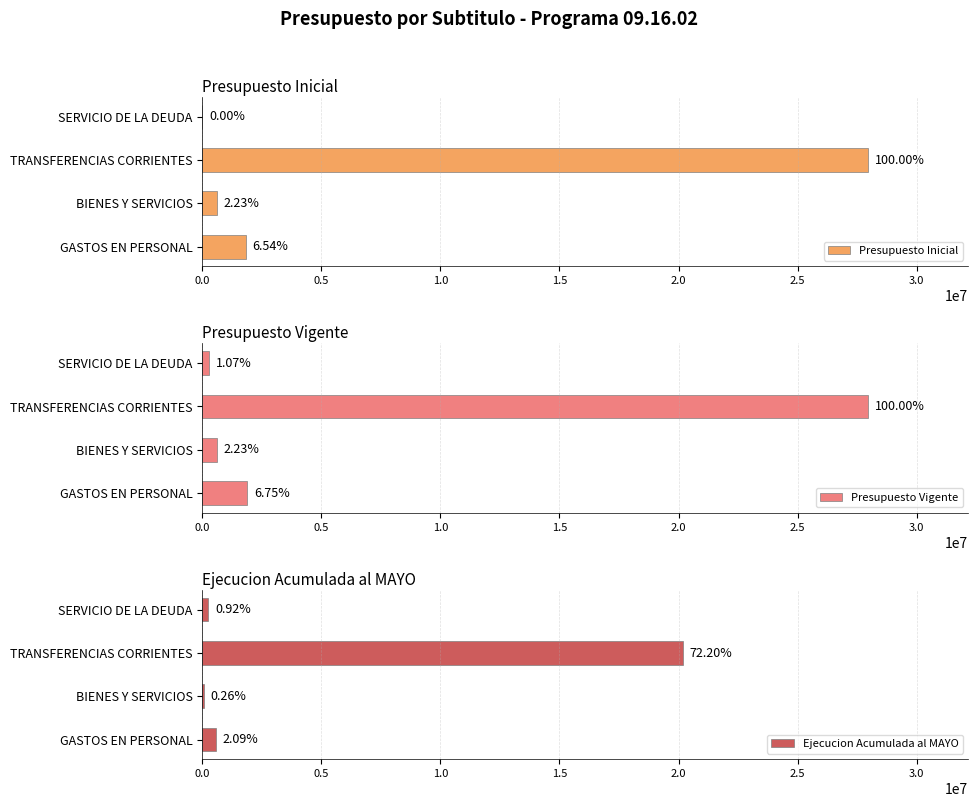

Reading left to right, transcribe all the data shown in this chart.

Presupuesto Inicial: 1828593	623047	27971833	1000
Presupuesto Vigente: 1889426	623047	27971833	298891
Ejecucion Acumulada al MAYO: 583466	73368	20196067	256266